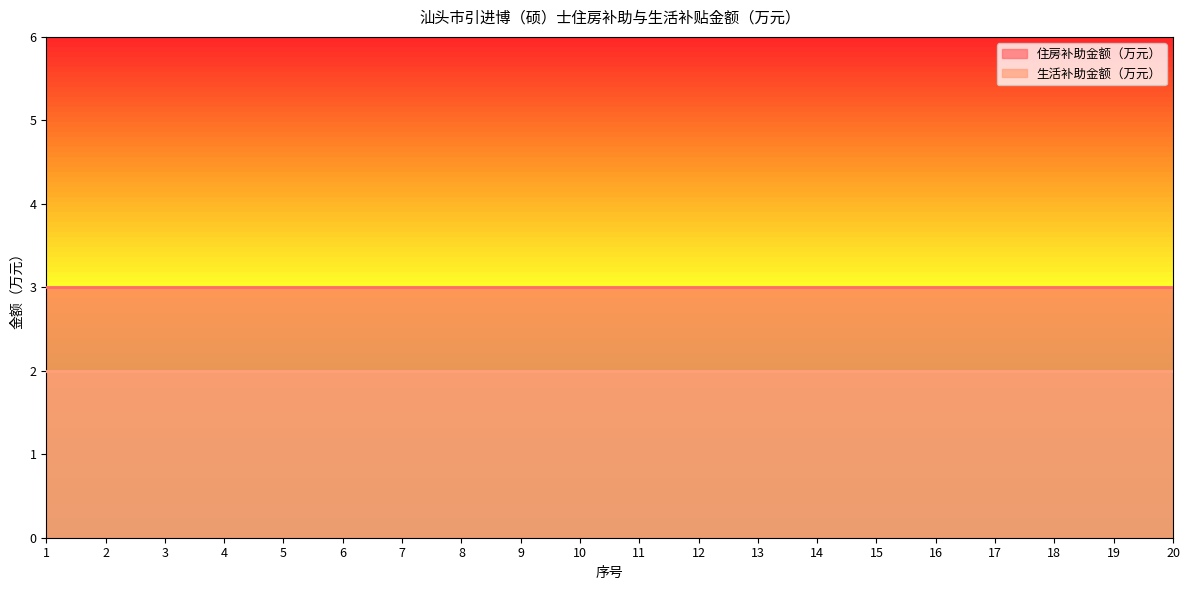

Reading left to right, list all the values displayed in this chart.

住房补助金额（万元）: 1=3	2=3	3=3	4=3	5=3	6=3	7=3	8=3	9=3	10=3	11=3	12=3	13=3	14=3	15=3	16=3	17=3	18=3	19=3	20=3
生活补助金额（万元）: 1=2	2=2	3=2	4=2	5=2	6=2	7=2	8=2	9=2	10=2	11=2	12=2	13=2	14=2	15=2	16=2	17=2	18=2	19=2	20=2